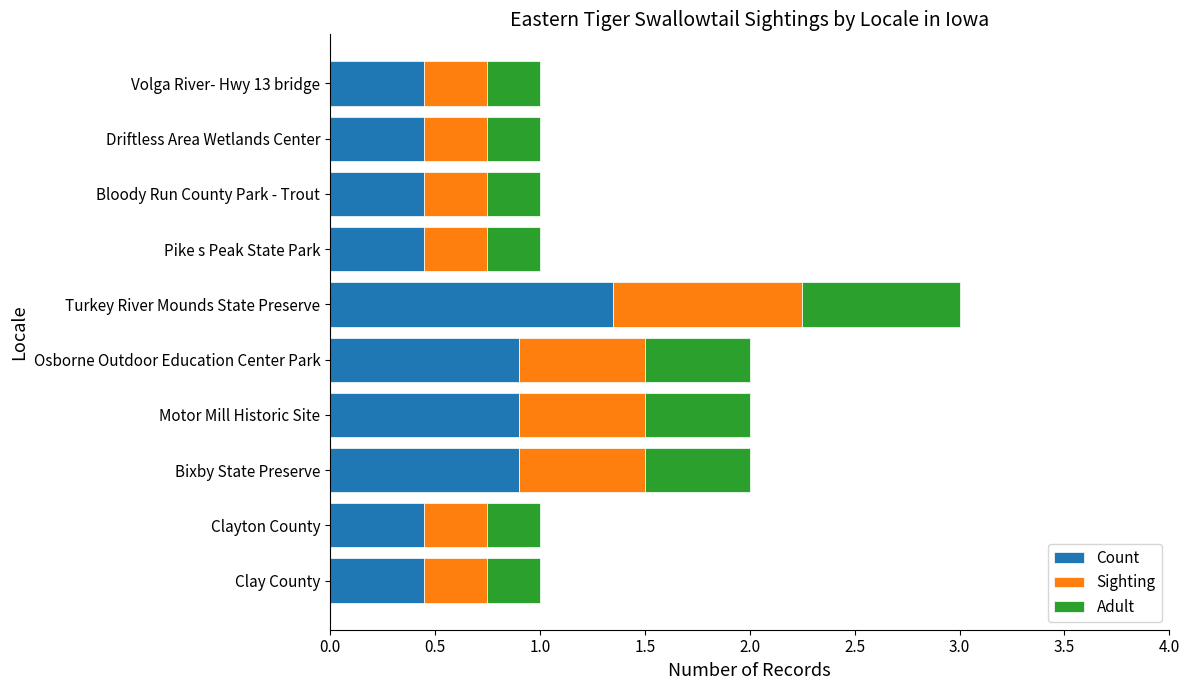

What is the total value across all series at Pike s Peak State Park?

1.0